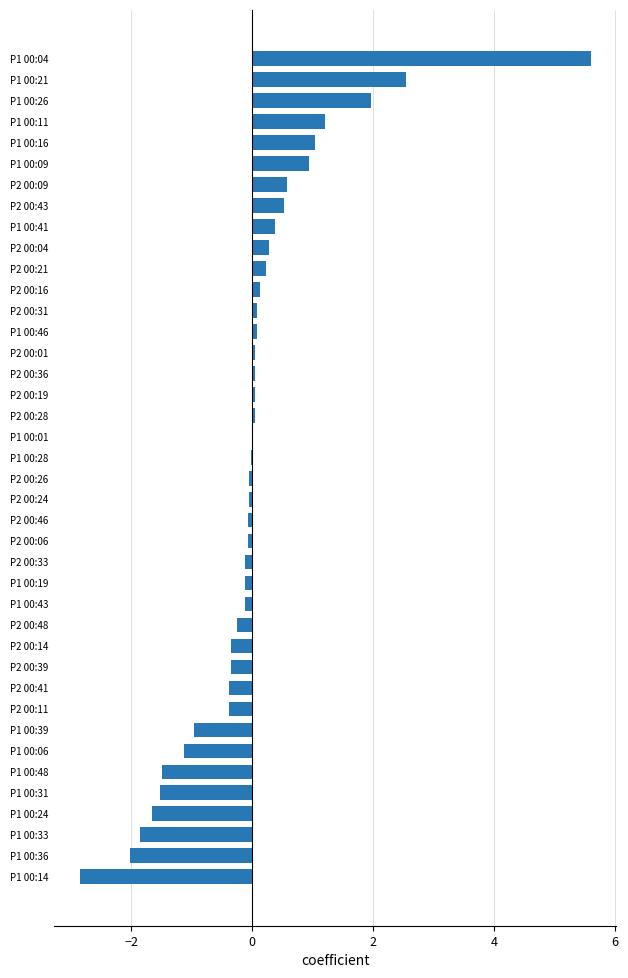

Count the number of data series in this chart.

1